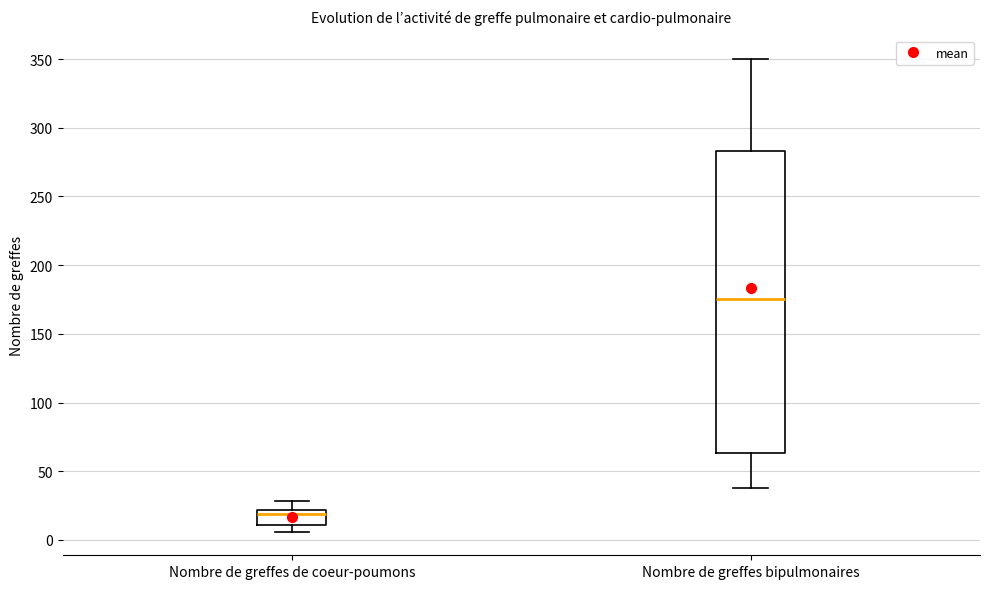

Where does the lower whisker of the box for Nombre de greffes bipulmonaires end on the y-axis? The values are not printed on the chart, so give them approximately, as read against the axis.

40